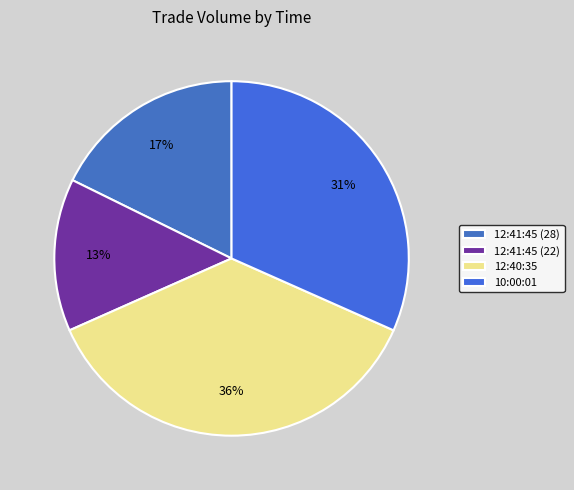

Does 10:00:01 represent more than half of the total?

No